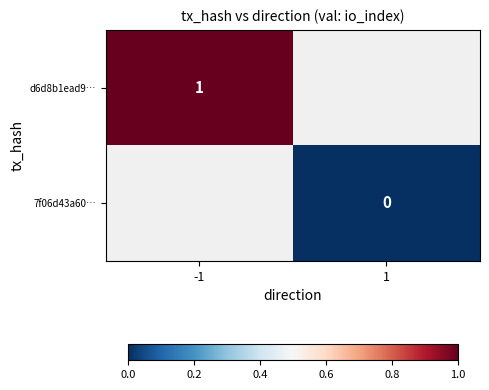

True or false: d6d8b1ead9… has a value of 1 at -1.

True